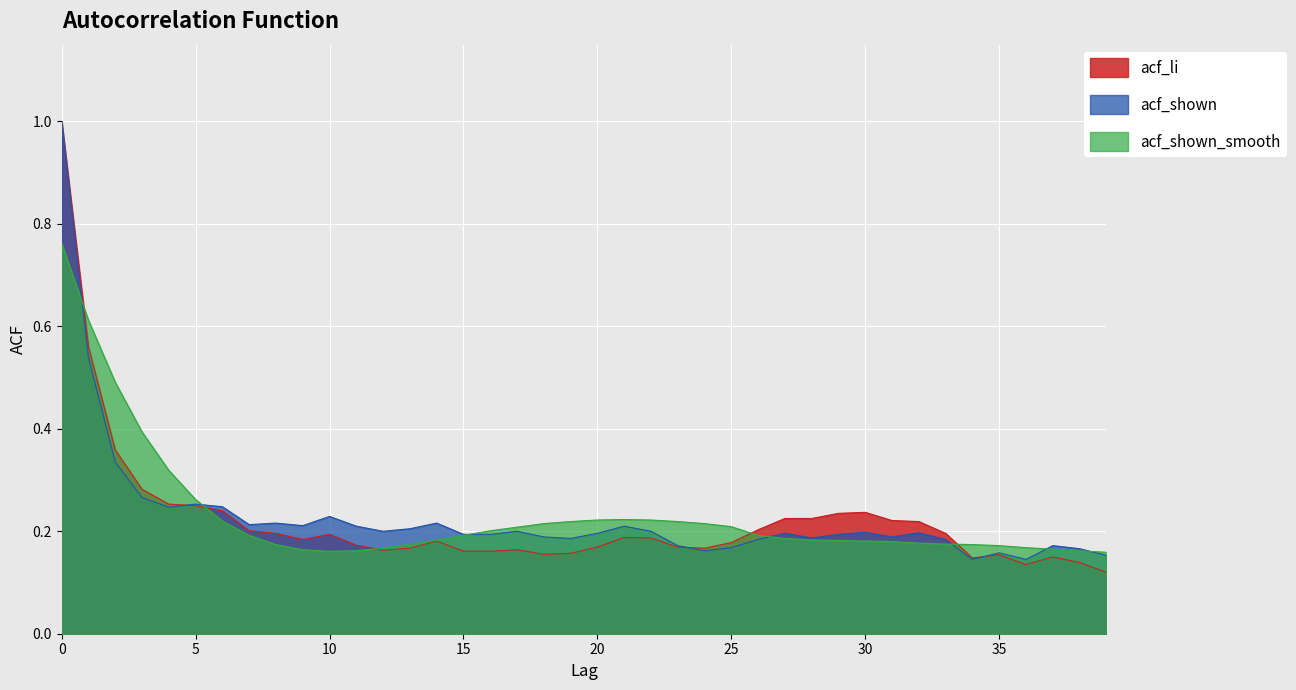

True or false: acf_shown_smooth has more than 1 points higher than both neighbors.

False